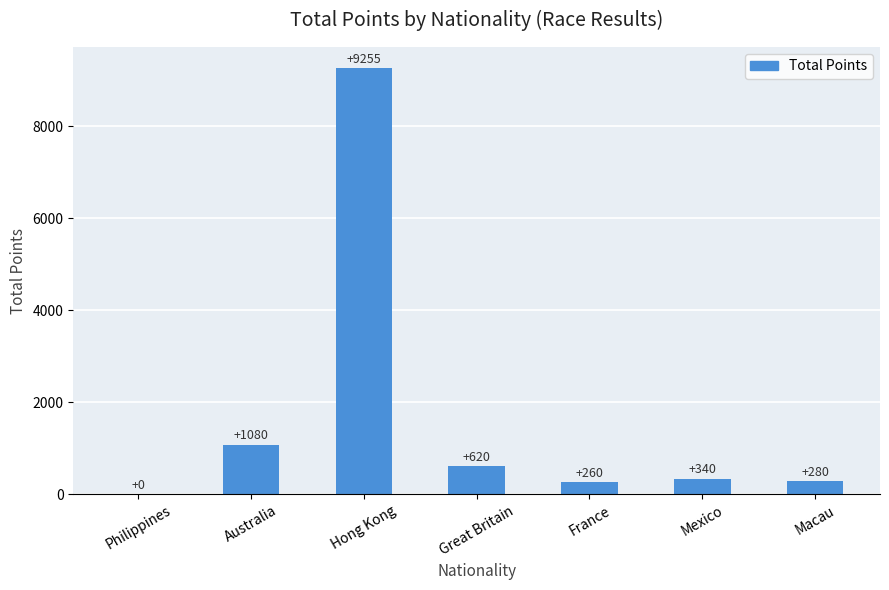

The chart shows a value of 5926 at Hong Kong. True or false?

False